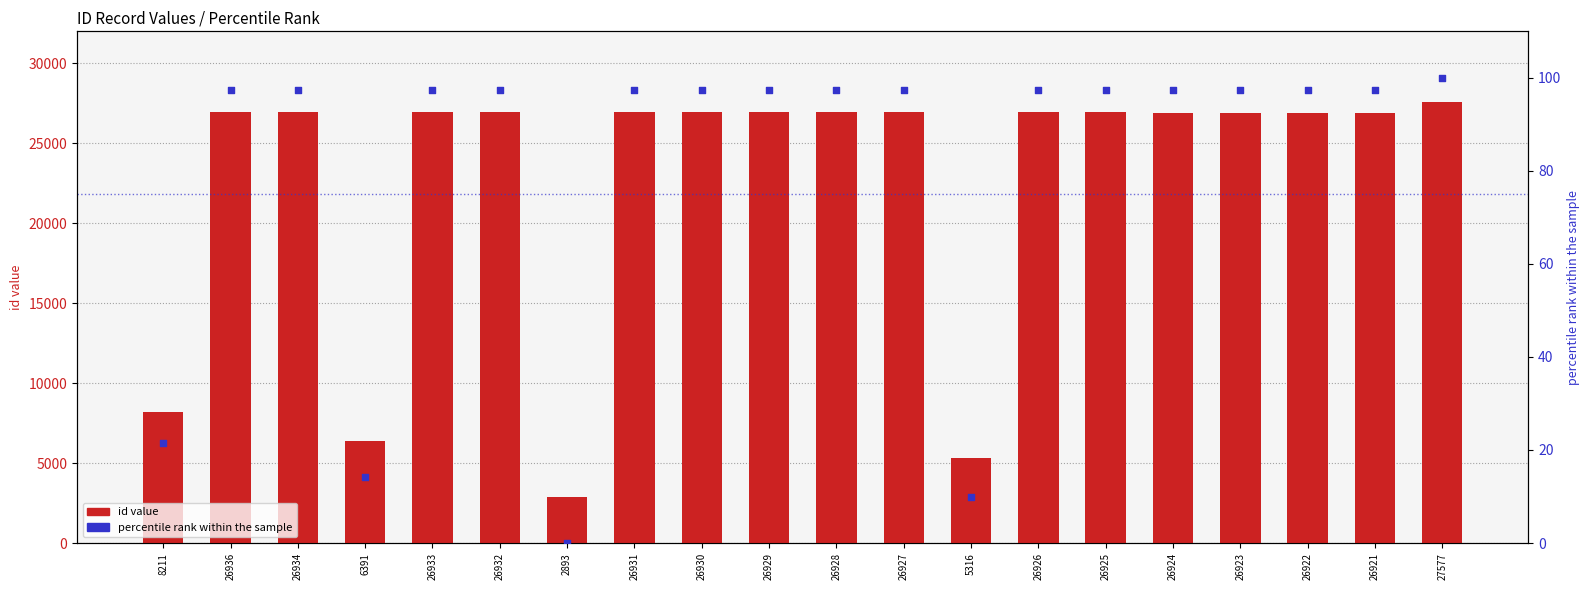

Which series reaches the minimum Y coordinate?

percentile rank